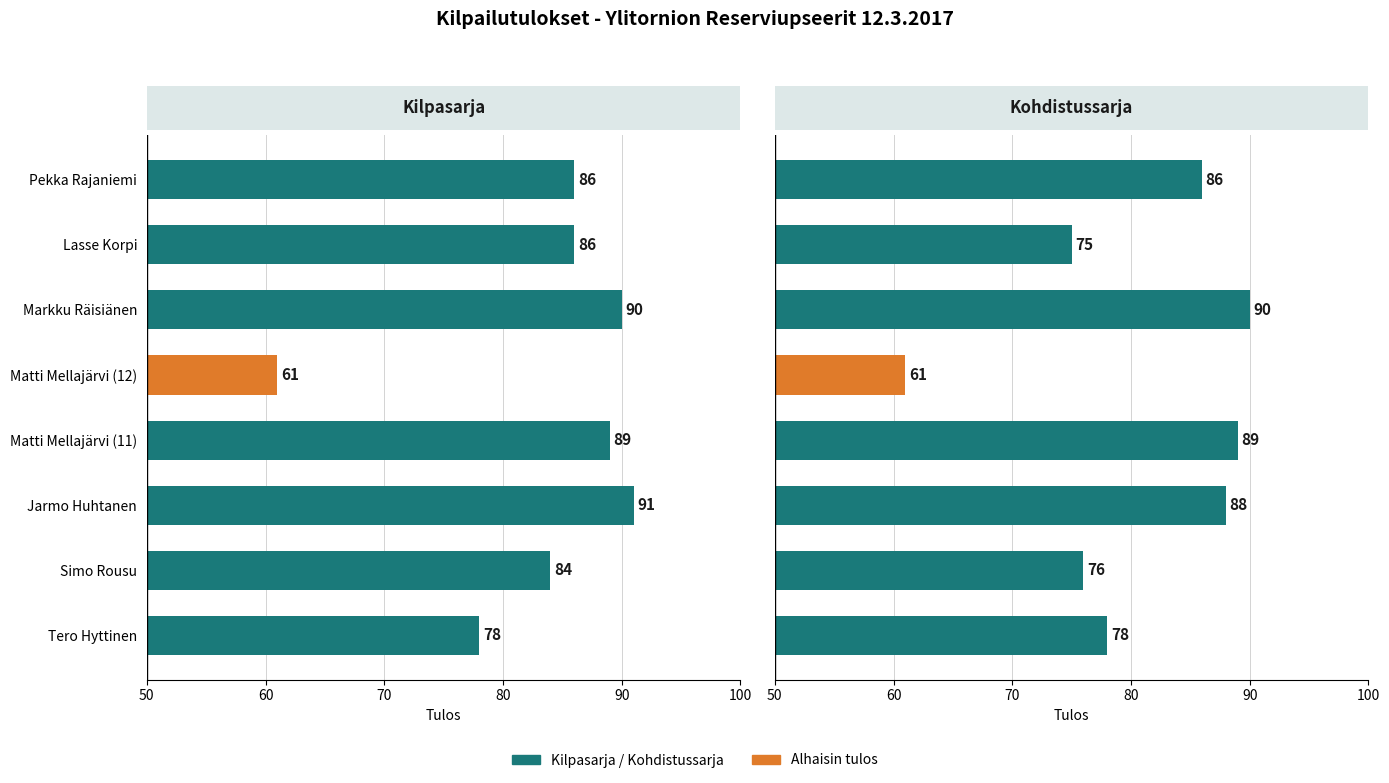

At Matti Mellajärvi (12), list the series in order from largest to smallest.

Kilpasarja, Kohdistussarja